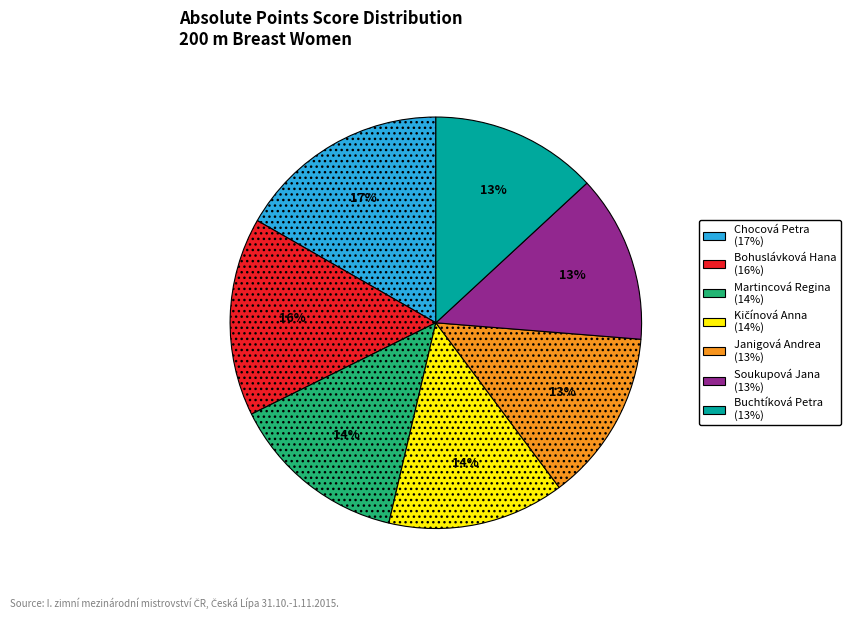

To the nearest percent, what percentage of the pie is Janigová Andrea?

13%